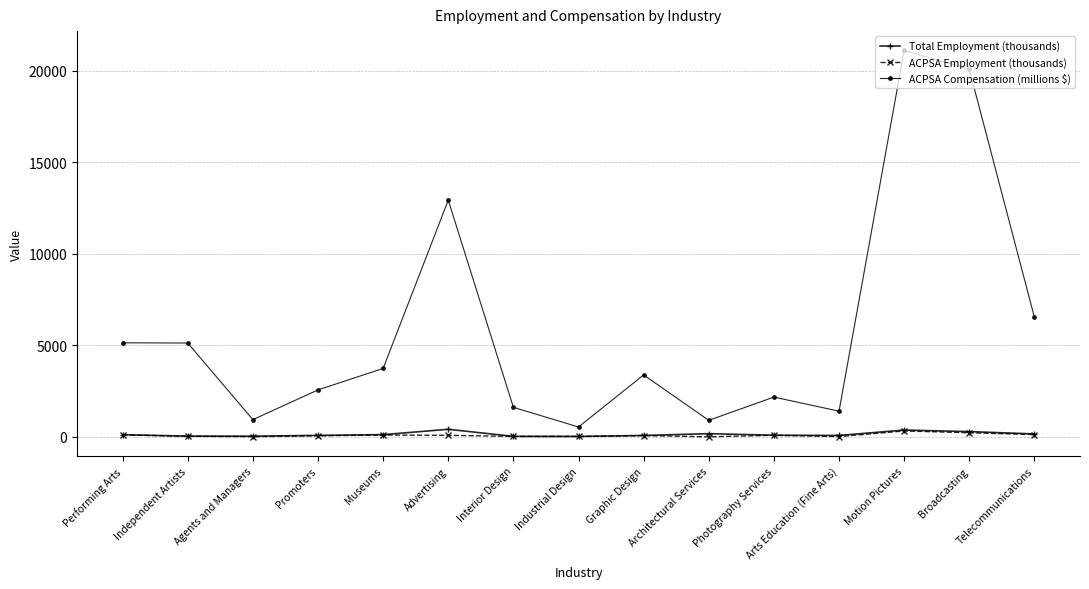

Does the chart have visible grid lines?

Yes